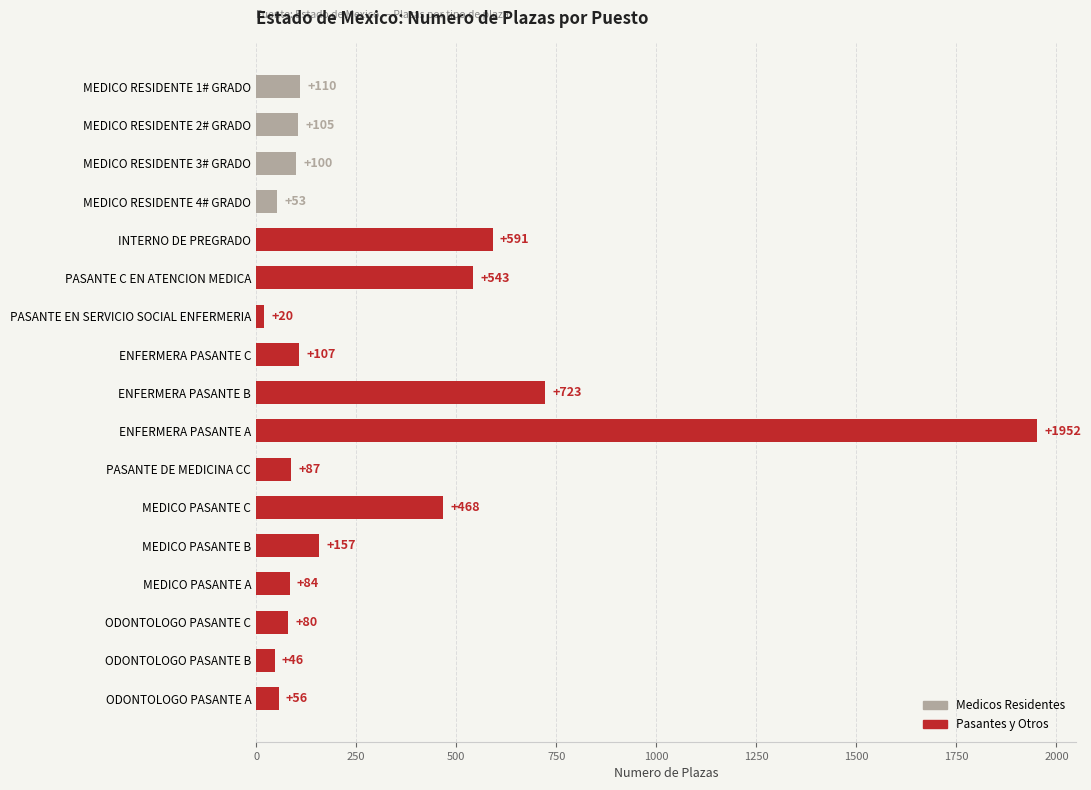

Where is the data nearest to the value 986?

ENFERMERA PASANTE B